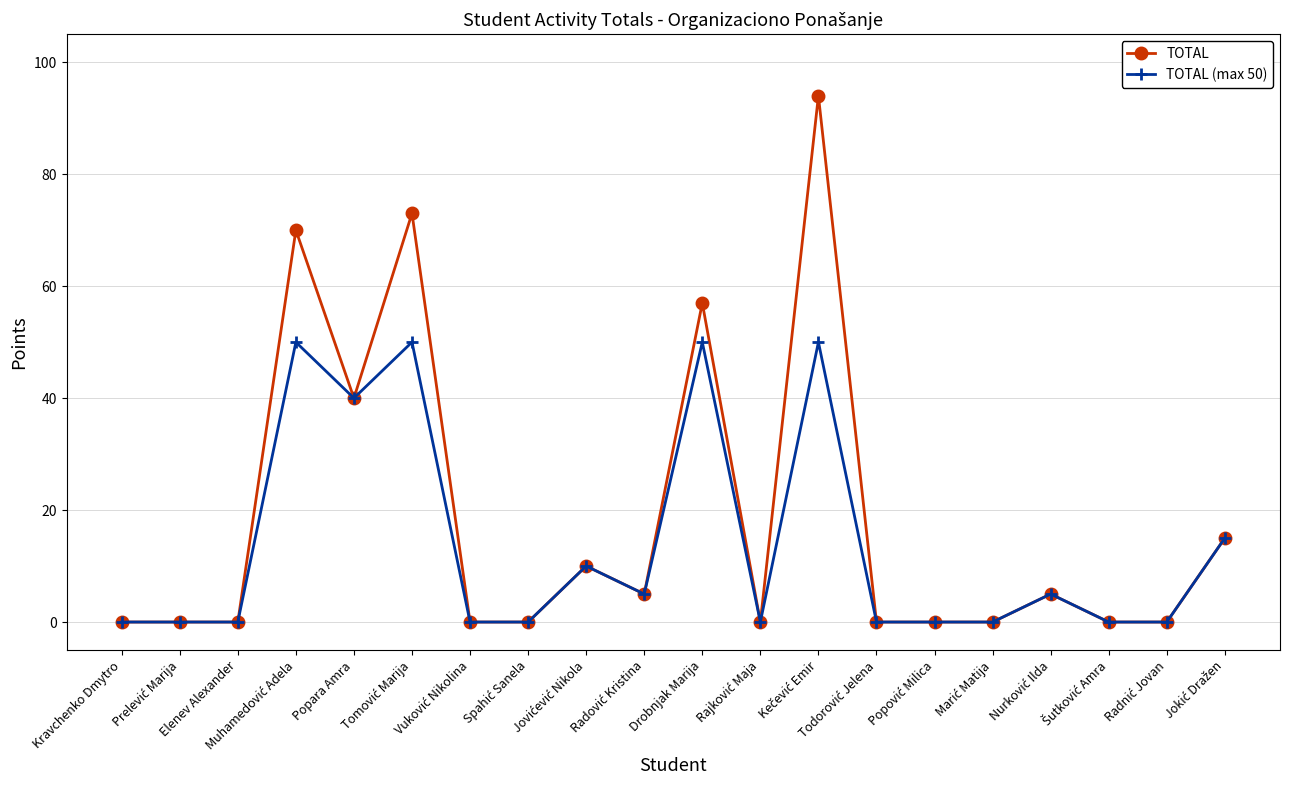

What is the highest value of the TOTAL series?

94